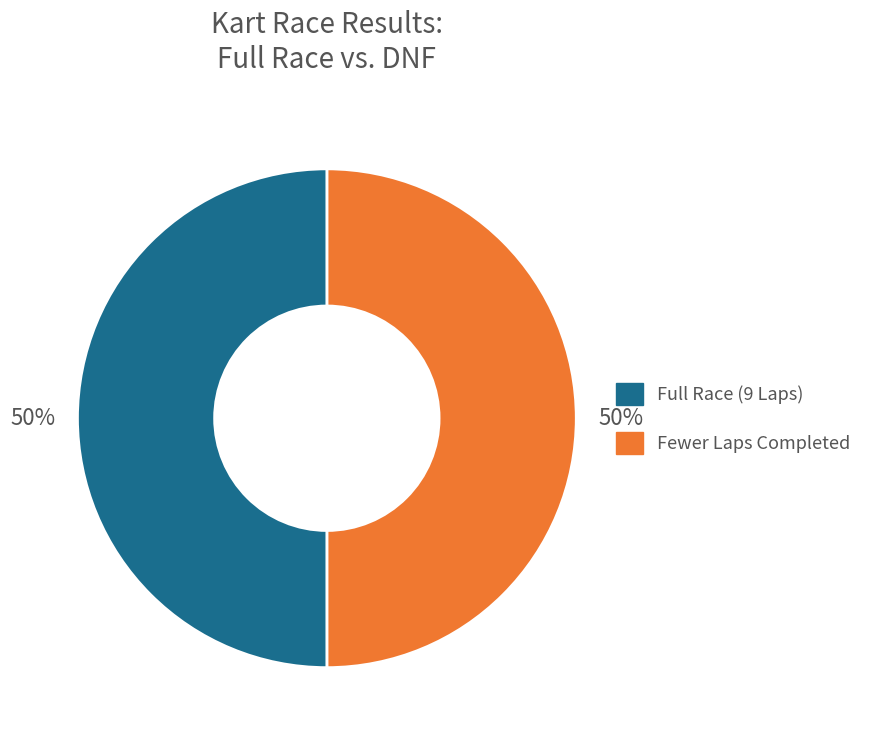

Is there any slice that represents more than half of the pie?

No